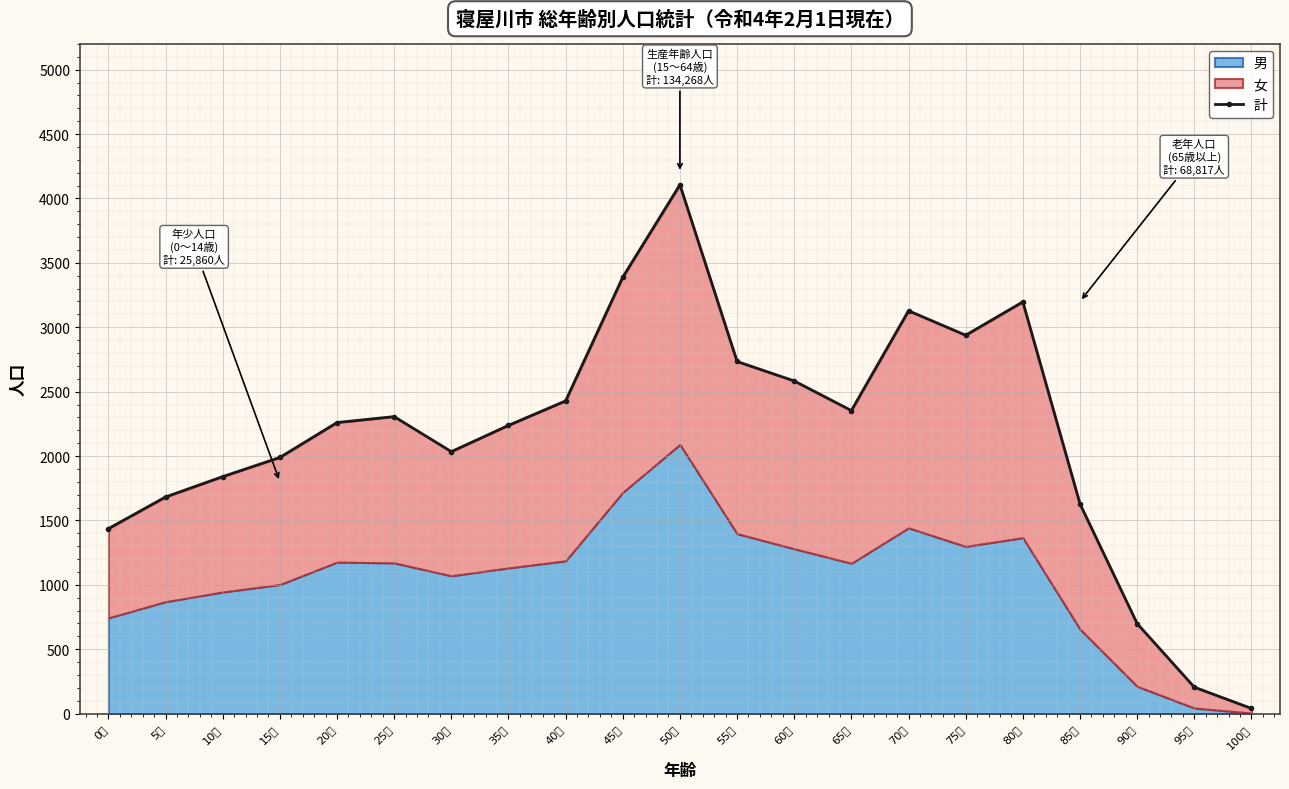

Where is the first local maximum?

25歳